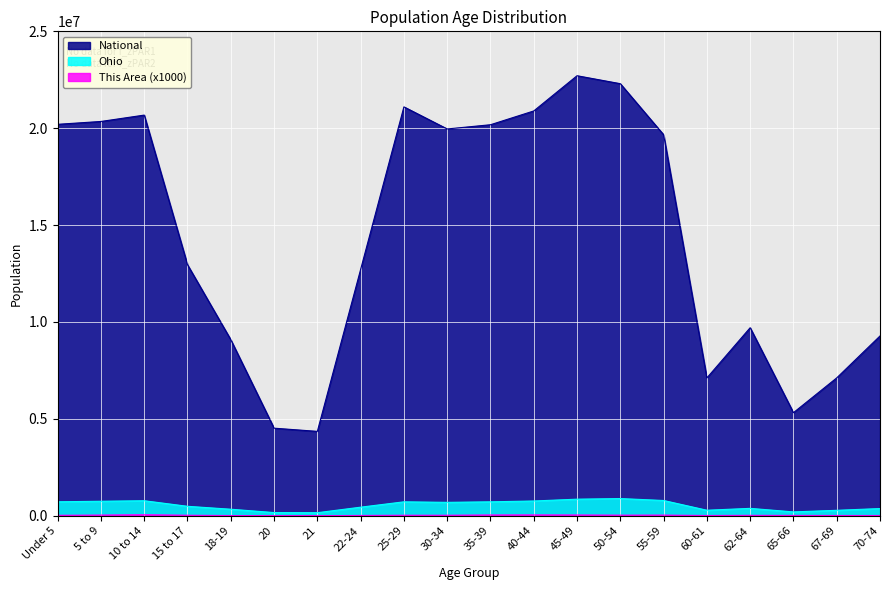

What is the total value across all series at 5 to 9?

21131546